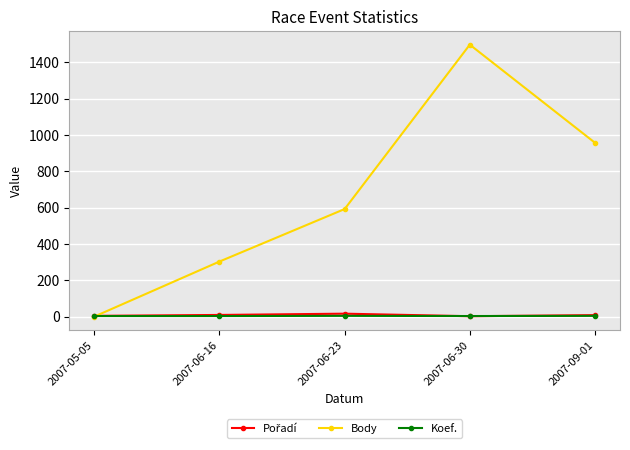

What is the approximate value of Body at 2007-06-30?

1497